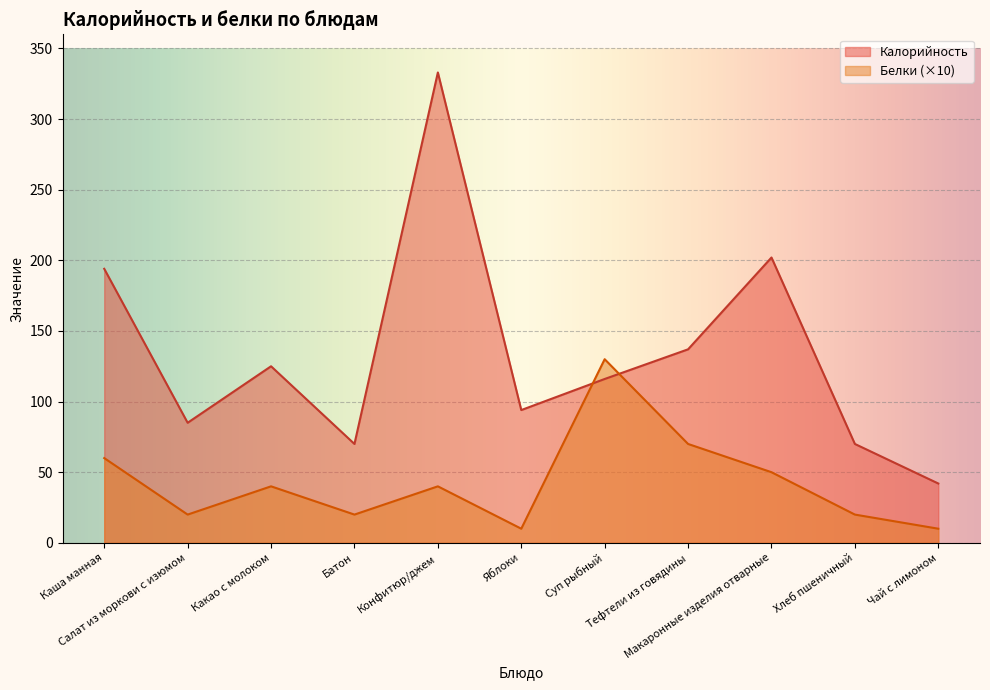

What is the difference between the highest and lowest values at Батон?

50